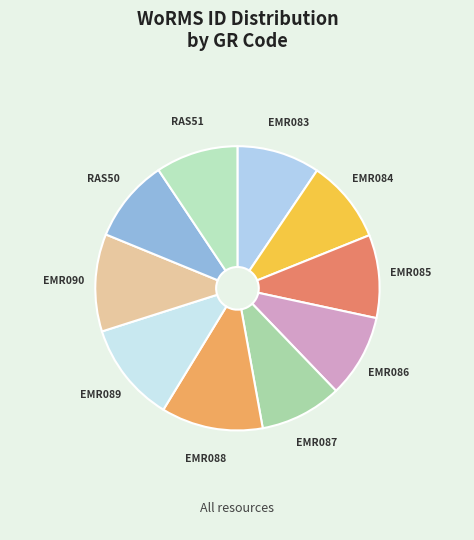

True or false: RAS50 accounts for 3% of the total.

False